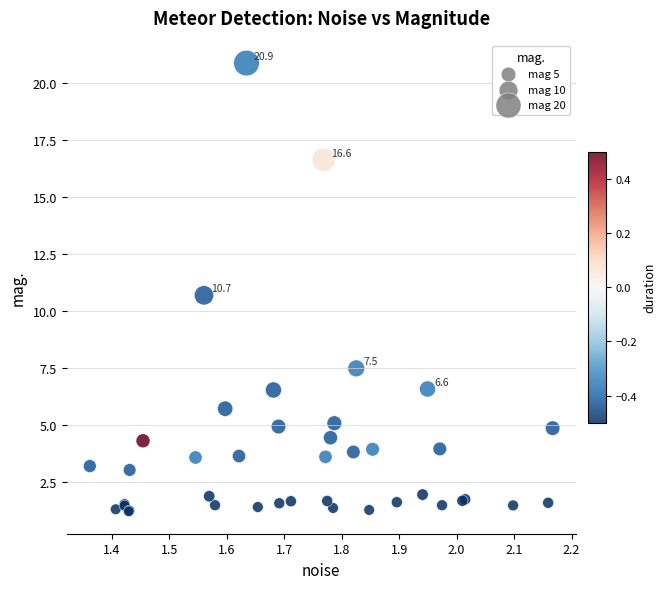

What Y value in the scatter plot is closest to 11?

10.7